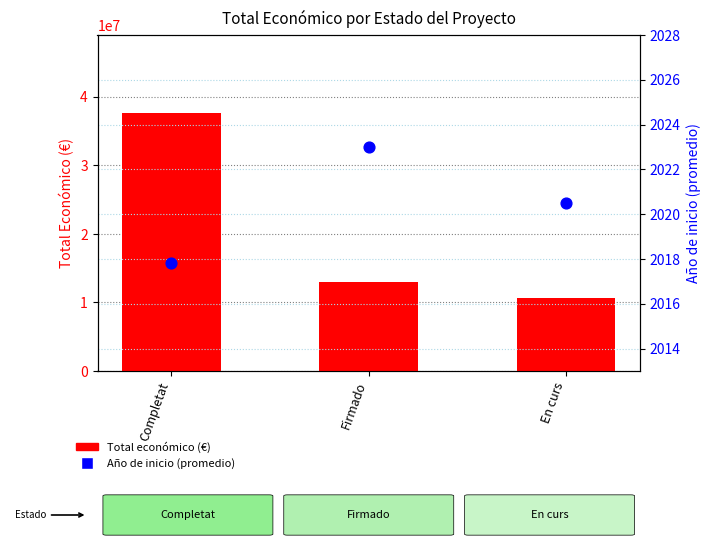

Which series has the largest total across all categories?

Total económico (€)